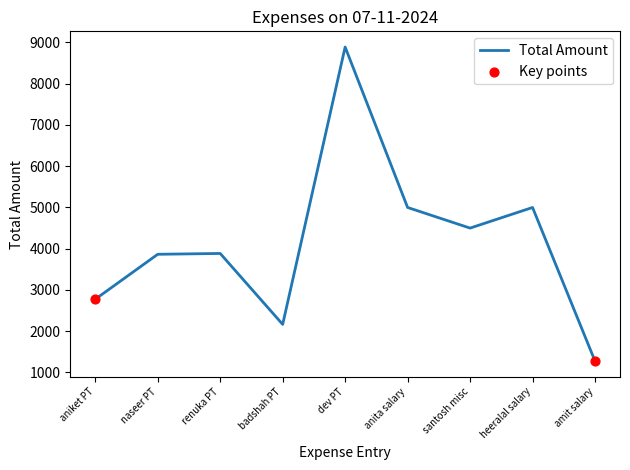

What is the change in value from dev PT to heeralal salary?

-3890